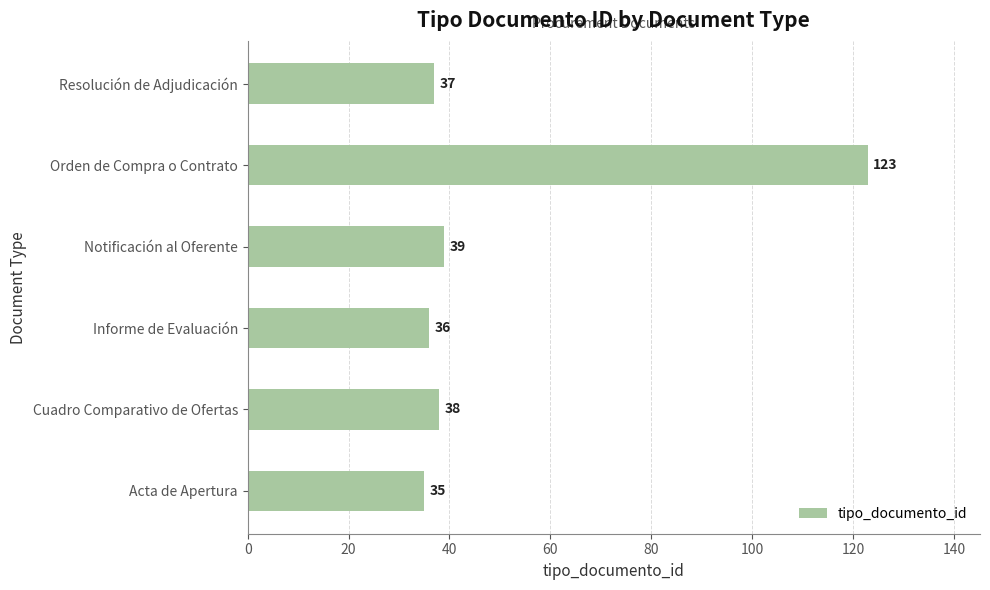

At which label is the value closest to 79?

Notificación al Oferente